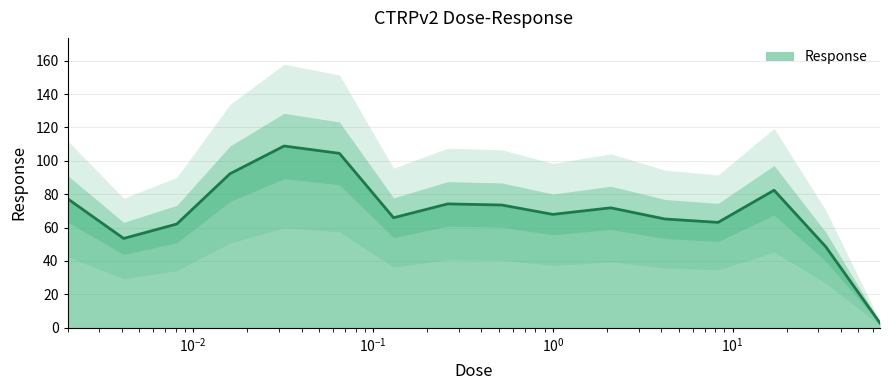

What is the value of the 9th point from the left?

73.5